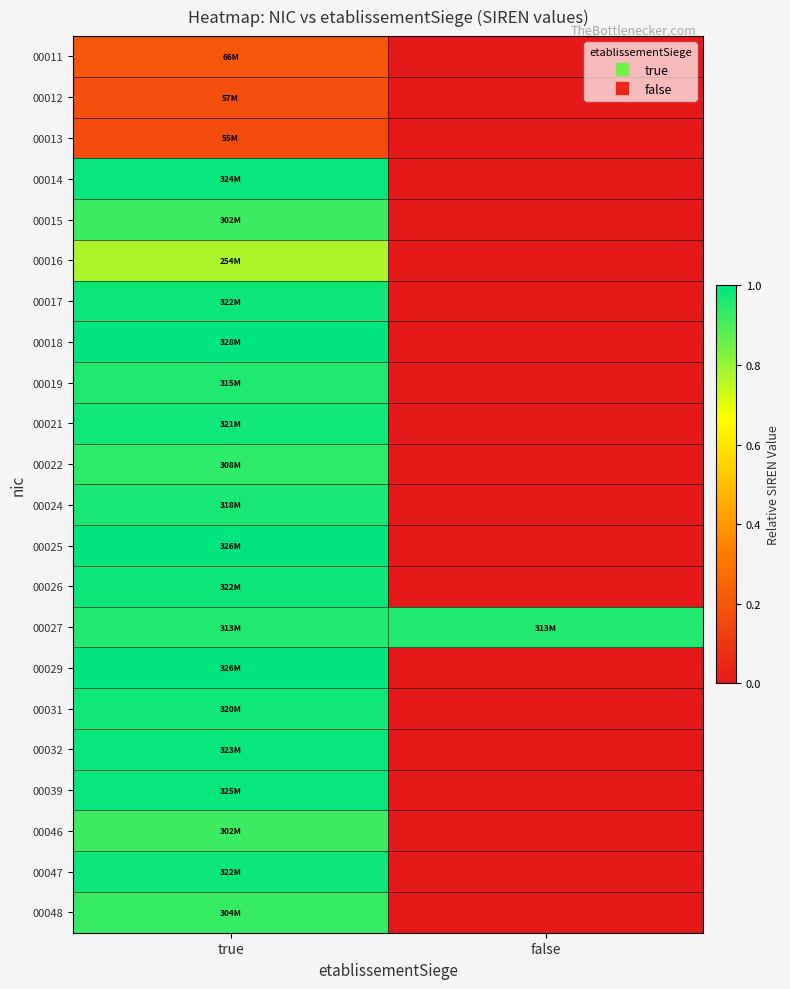

How many data points does each series have?

2